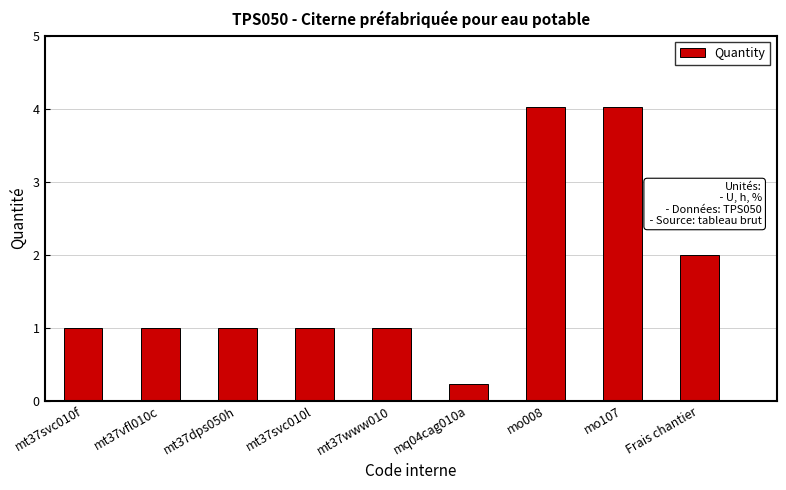

What is the label of the 2nd bar from the right?

mo107